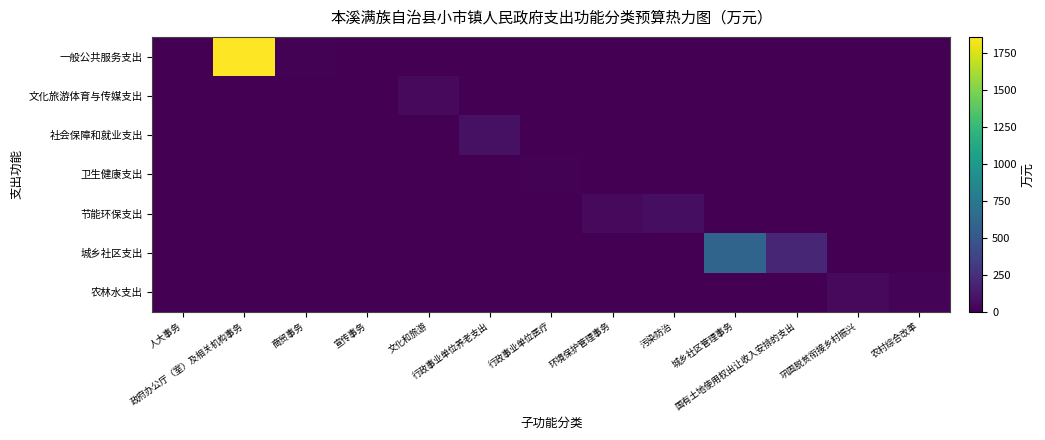

At 行政事业单位医疗, list the series in order from smallest to largest.

一般公共服务支出, 文化旅游体育与传媒支出, 社会保障和就业支出, 节能环保支出, 城乡社区支出, 农林水支出, 卫生健康支出